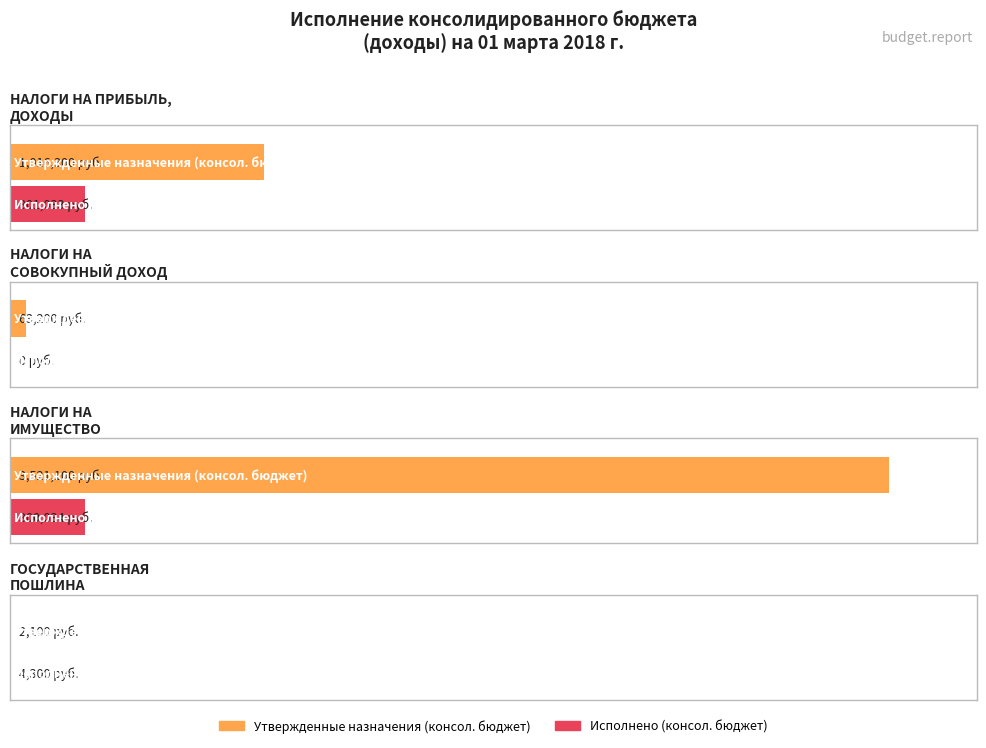

Is it true that Утвержденные назначения (консол. бюджет) equals 2100.0 at ГОСУДАРСТВЕННАЯ
ПОШЛИНА?

True